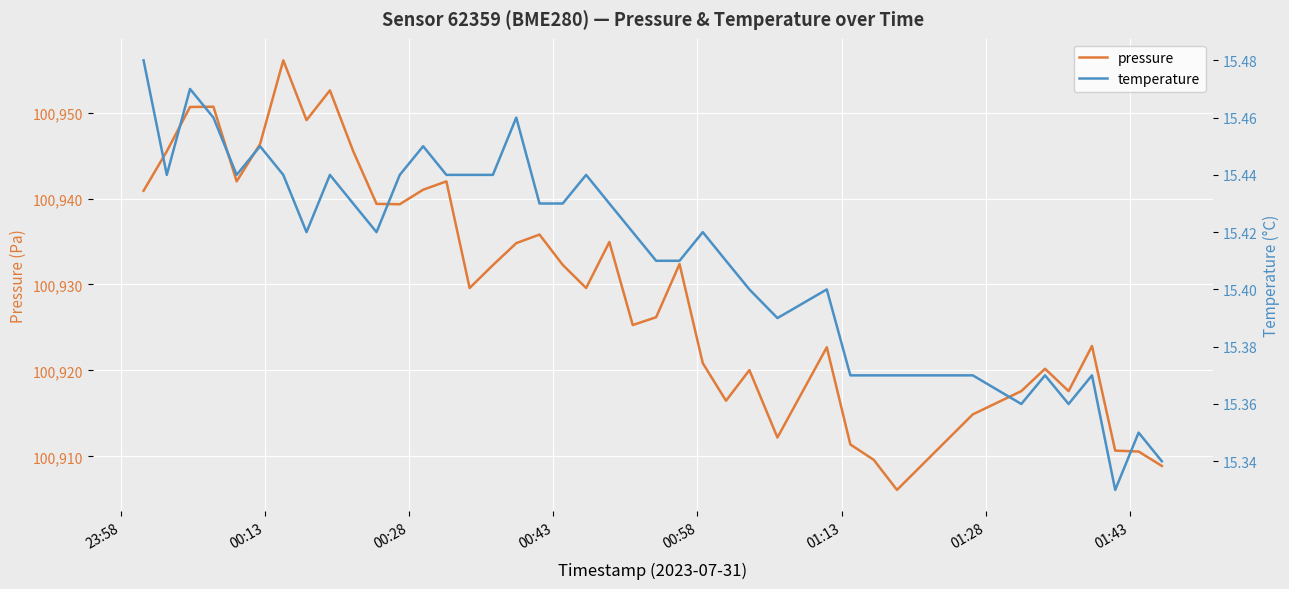

What is the lowest value of the pressure series?

100906.1